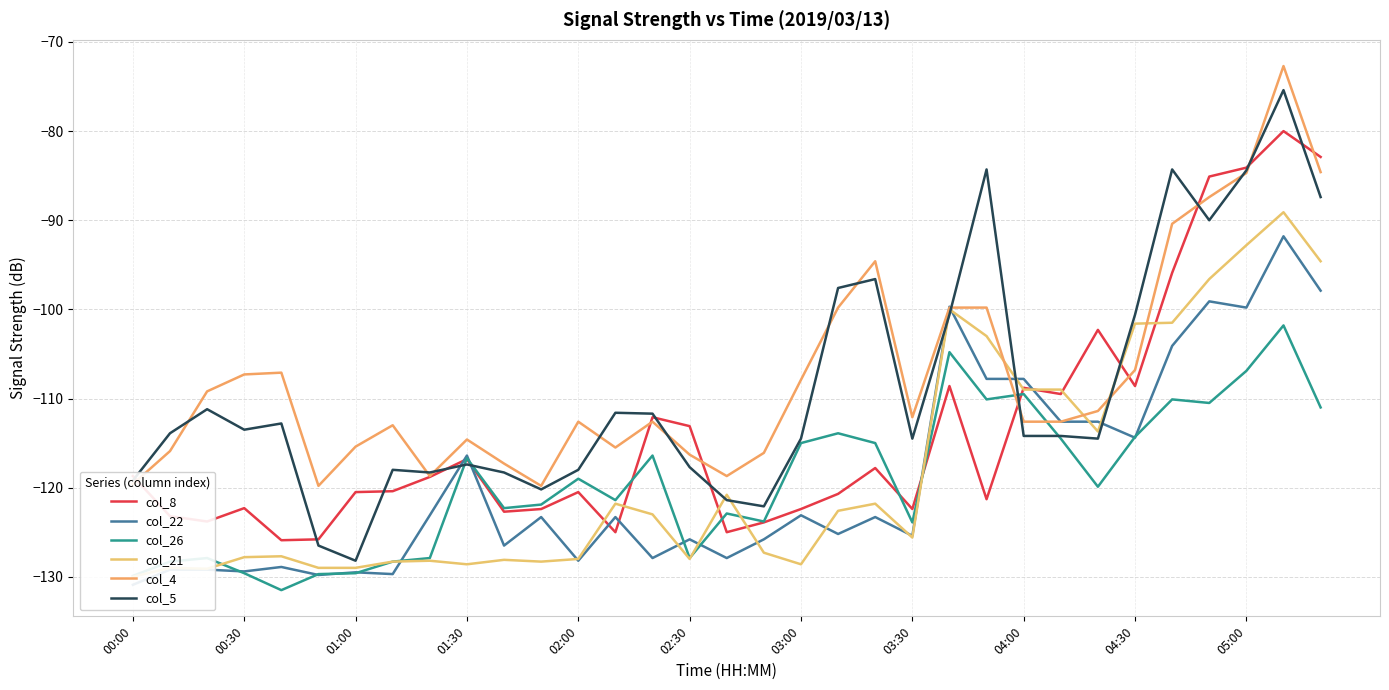

In col_26, how many points are higher than both neighbors (excluding endpoints)?

10